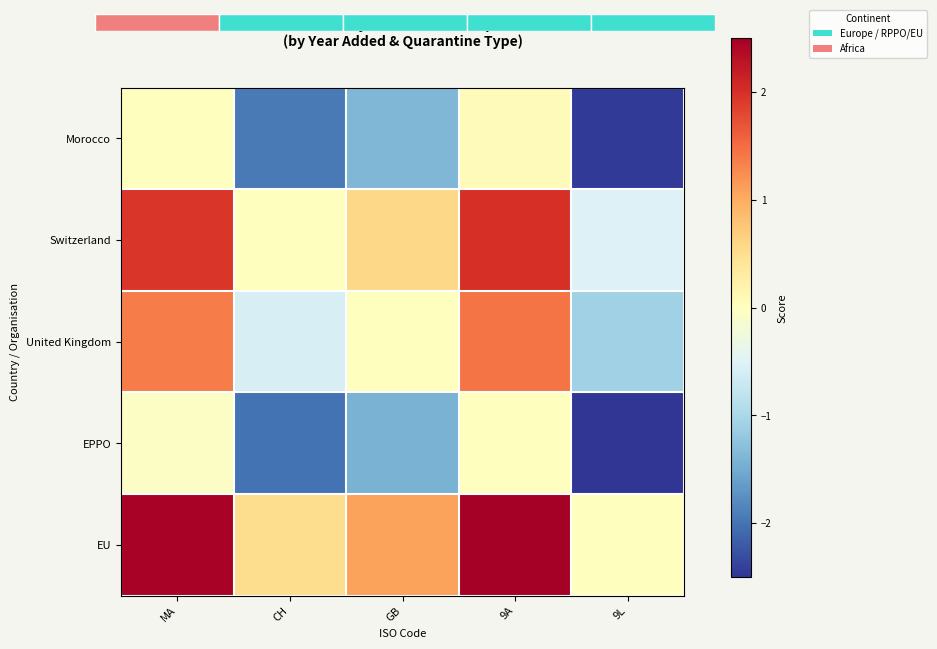

Count the Switzerland values in the range 0 to 1.

2